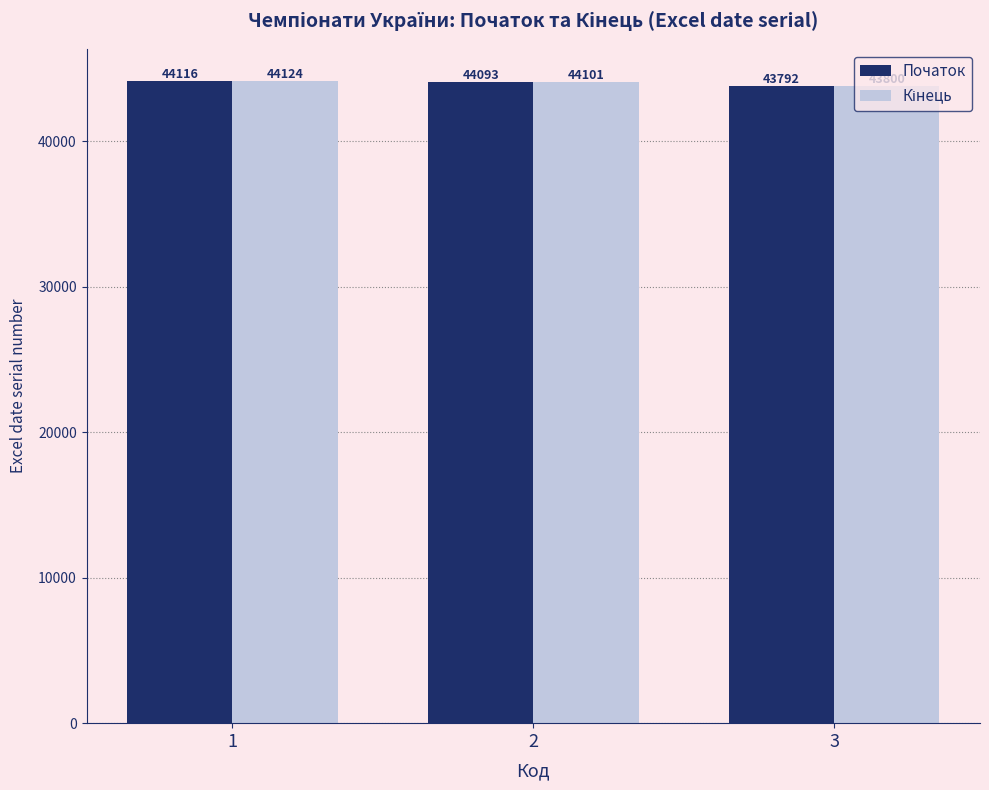

Which label corresponds to the smallest value in the chart?

3